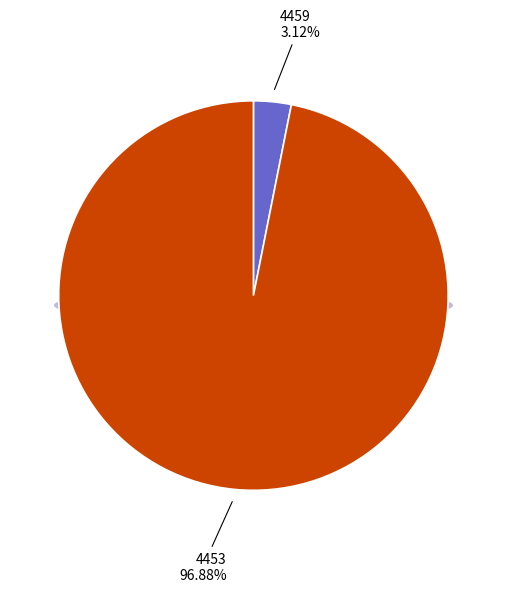

To the nearest percent, what percentage of the pie is 4459?

3%